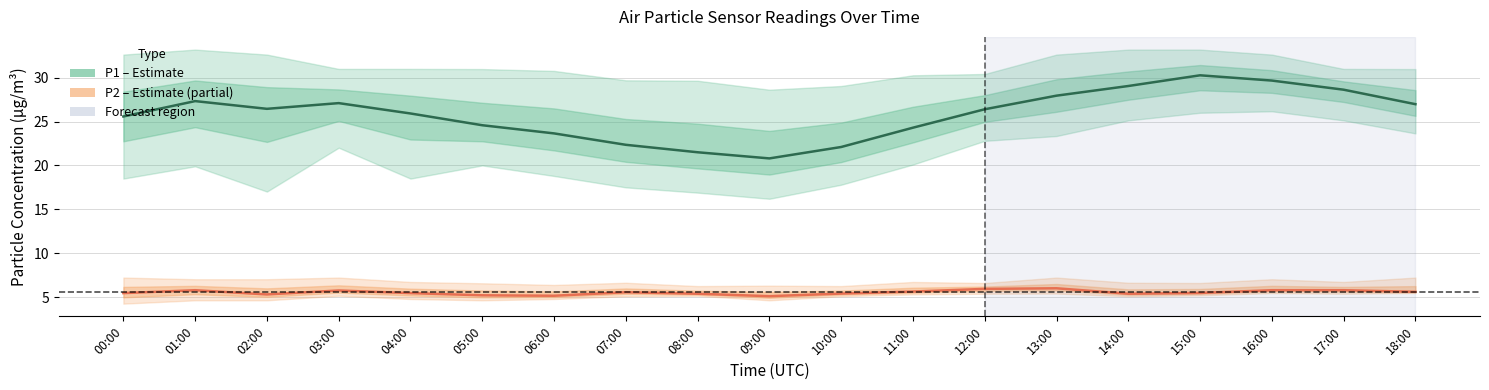

Is this an area chart (filled region under the line)?

No